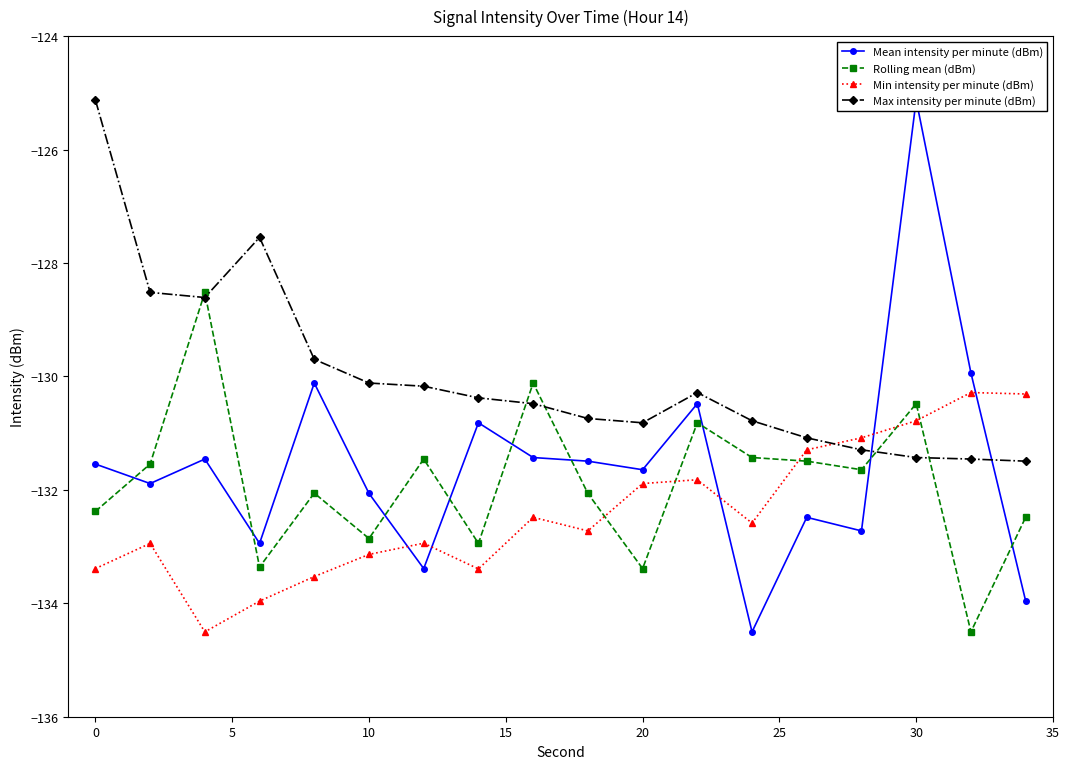

How many interior local valleys does the Max intensity per minute (dBm) series have?

2